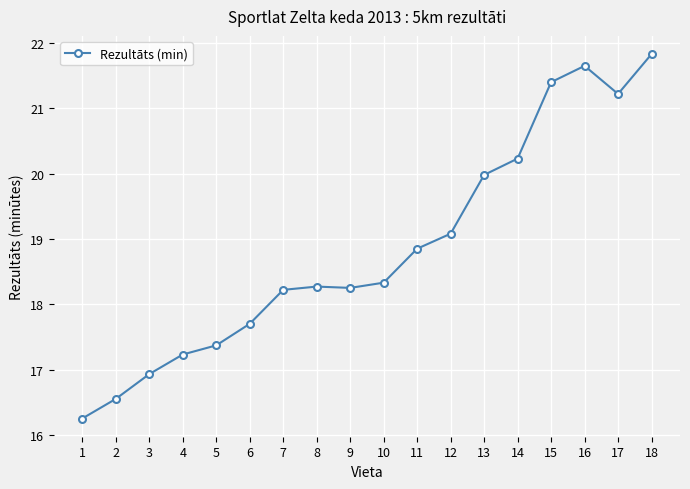

True or false: the data shows 17.7 at 6.

True